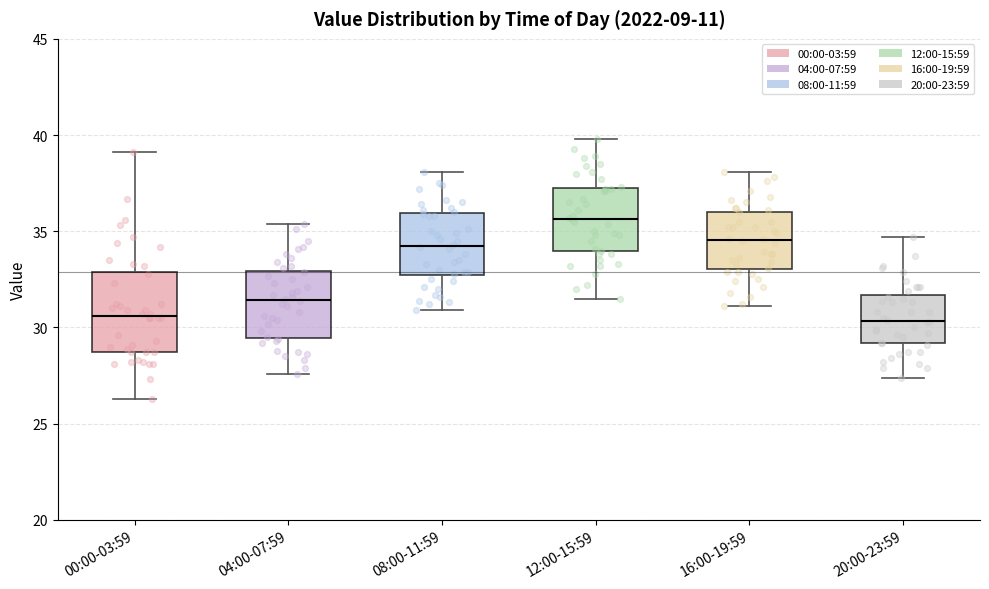

Reading left to right, transcribe this box plot: for each box, give where its median line is, the range the box spans, and where its two whiskers end, as read against the y-axis. The values are not printed on the chart, so give them approximately, as read against the axis.

00:00-03:59: median 30.5, box 28.5 to 33.0, whiskers 26.5 to 39.0
04:00-07:59: median 31.5, box 29.5 to 33.0, whiskers 27.5 to 35.5
08:00-11:59: median 34.5, box 32.5 to 36.0, whiskers 31.0 to 38.0
12:00-15:59: median 35.5, box 34.0 to 37.0, whiskers 31.5 to 40.0
16:00-19:59: median 34.5, box 33.0 to 36.0, whiskers 31.0 to 38.0
20:00-23:59: median 30.5, box 29.0 to 31.5, whiskers 27.5 to 34.5